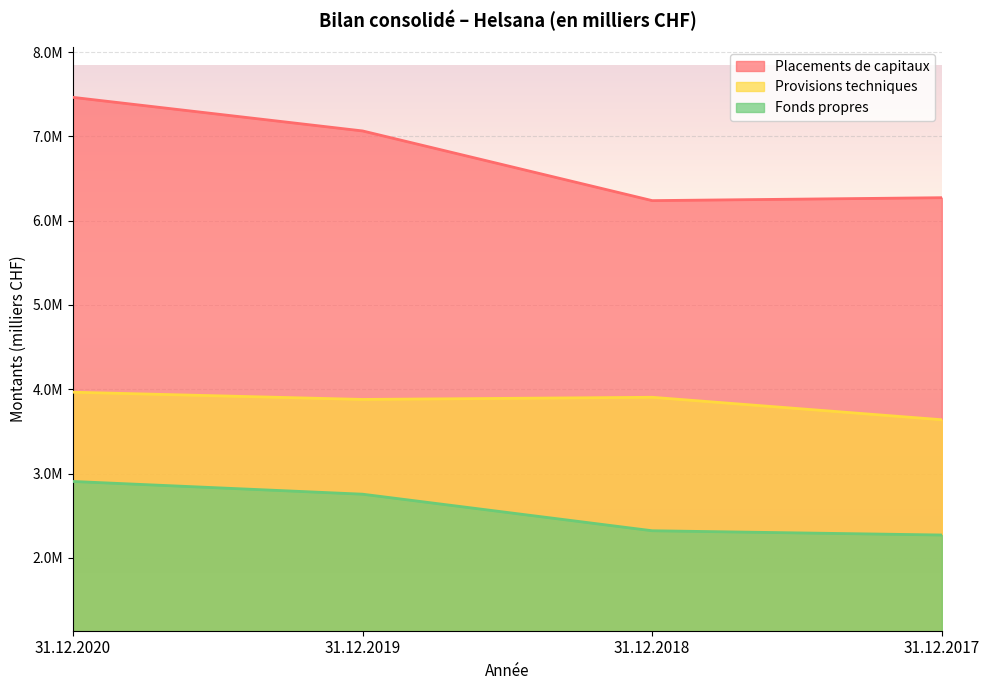

Rank the series at 31.12.2020 from highest to lowest value.

Placements de capitaux, Provisions techniques, Fonds propres